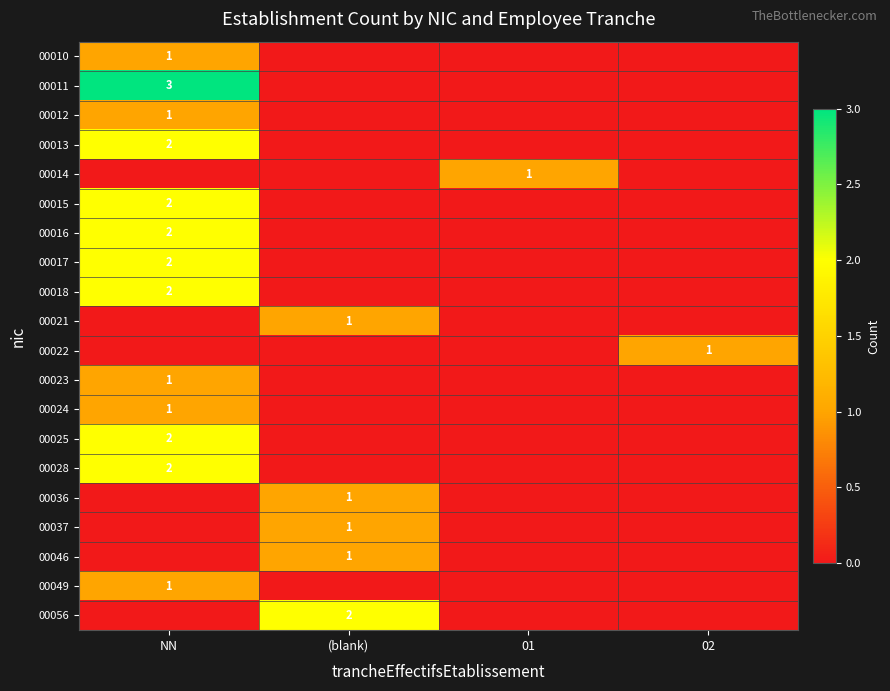

At which category is the sum across all series the highest?

NN